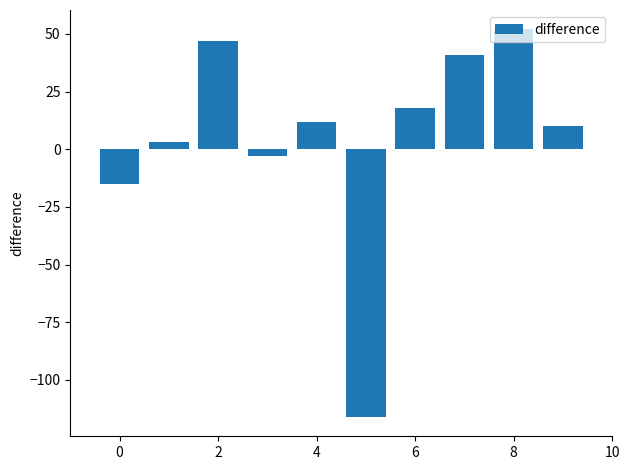

What is the greatest value displayed?

52